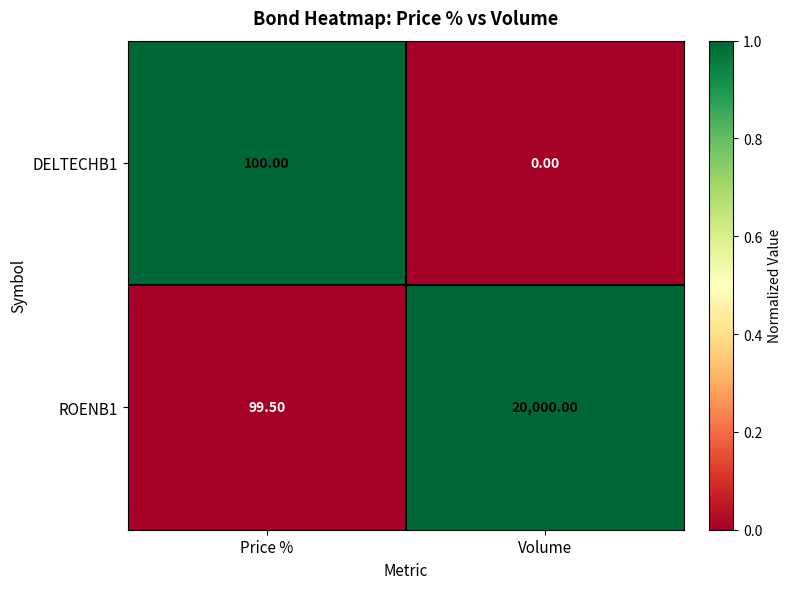

What is the difference between the maximum and minimum values in the DELTECHB1 series?

100.0